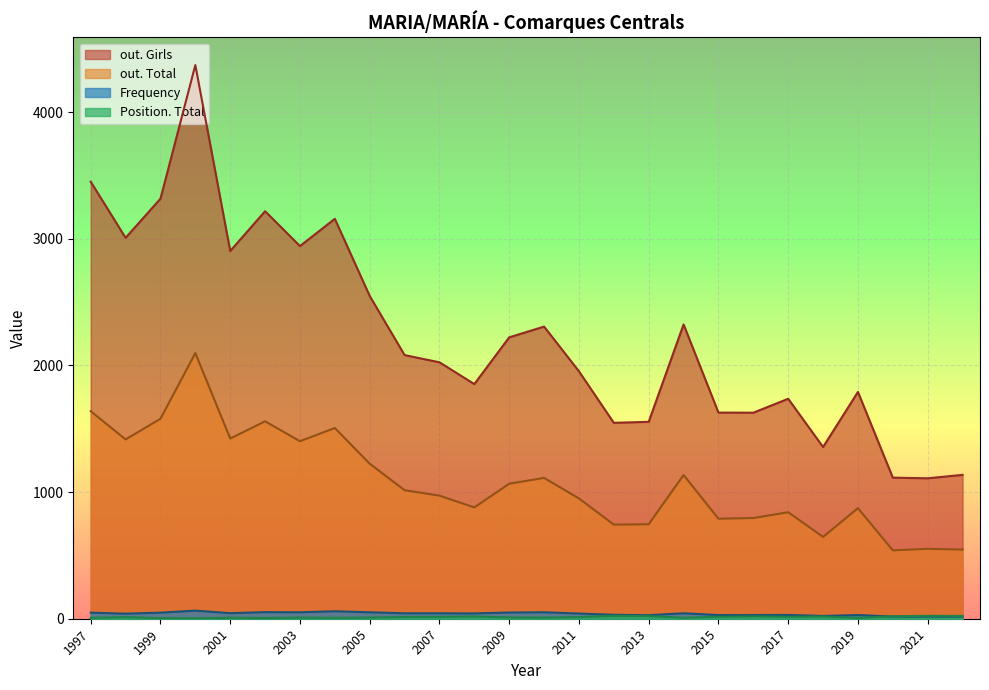

At which category is the sum across all series the highest?

2000